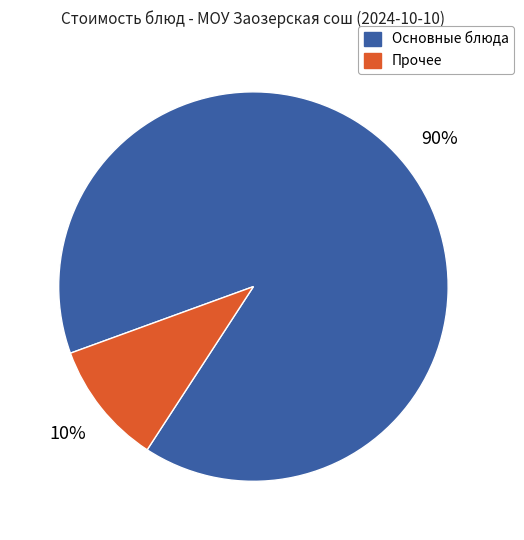

To the nearest percent, what is the average slice percentage?

50%